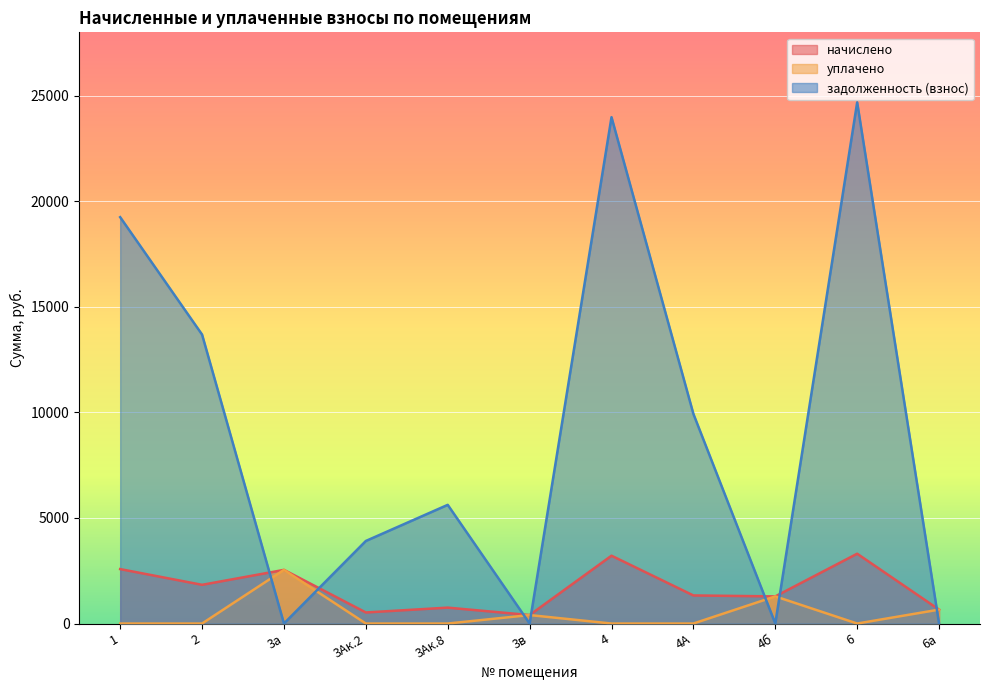

Rank the series at 6а from highest to lowest value.

начислено, уплачено, задолженность (взнос)